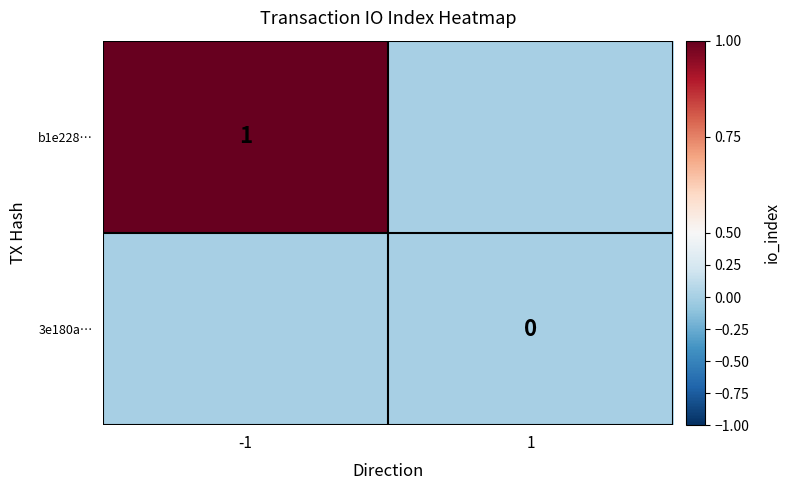

Is the value of 3e180a… at 1 greater than the value of b1e228… at -1?

No